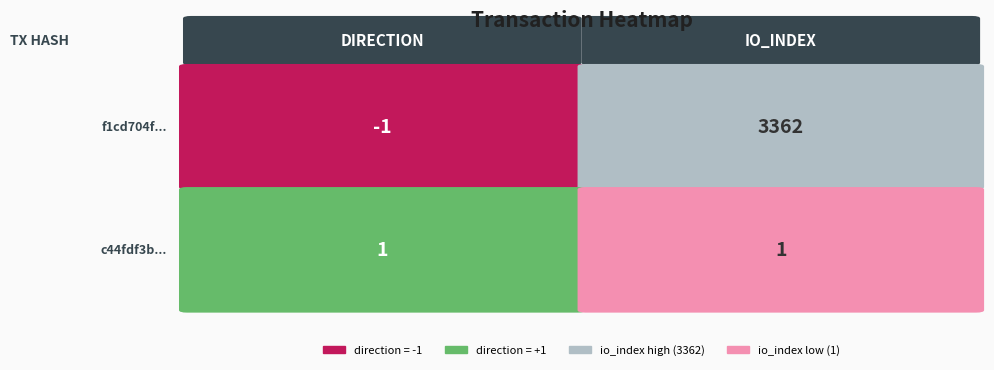

At how many categories does at least one series exceed 1547?

1